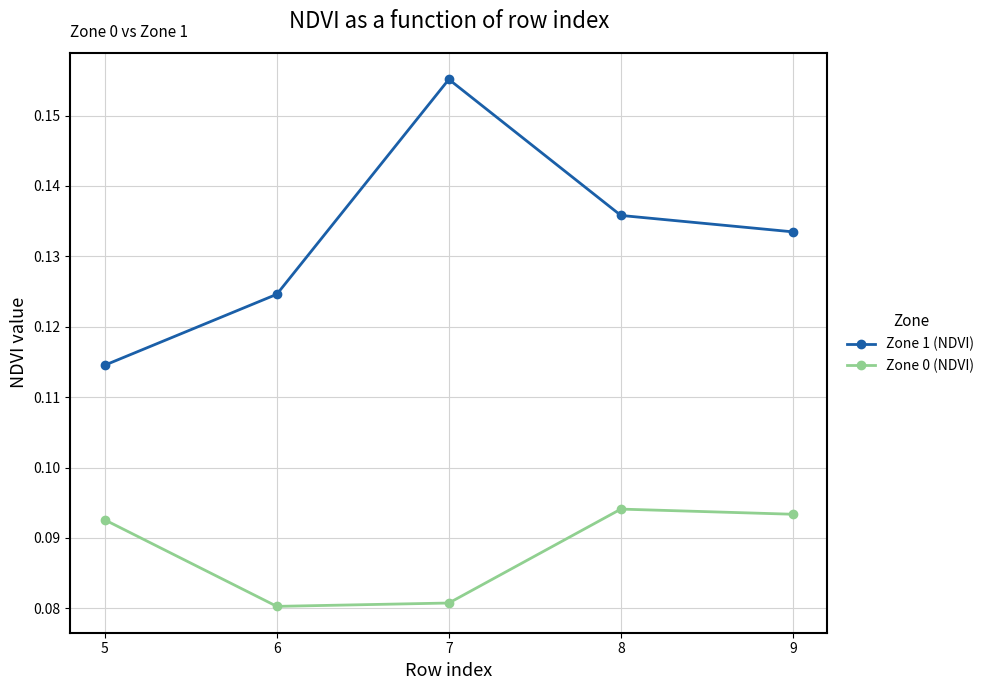

How many Zone 1 (NDVI) values are between 0 and 1?

5